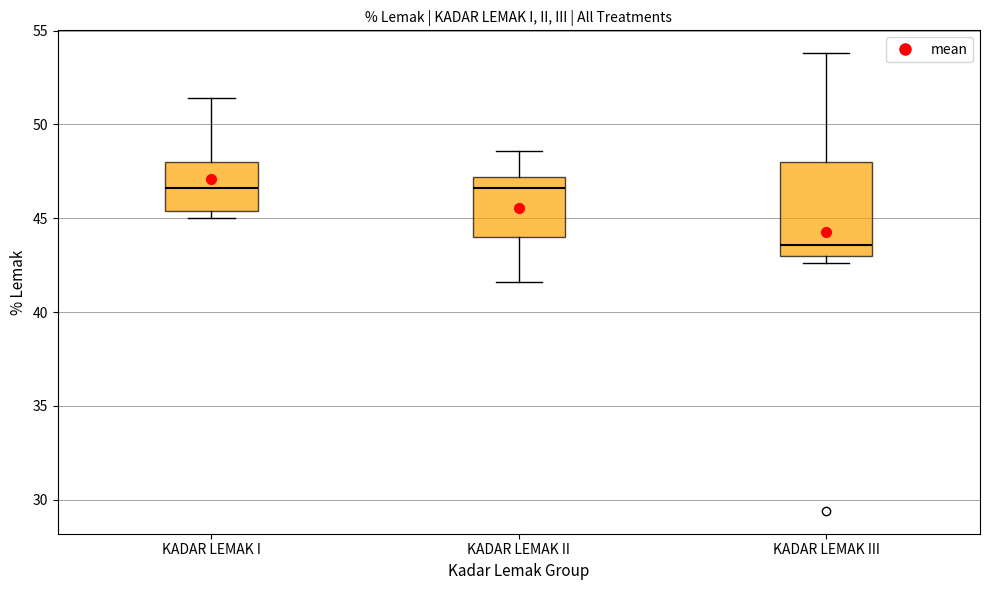

Where is the upper edge of the box for KADAR LEMAK II on the y-axis? The values are not printed on the chart, so give them approximately, as read against the axis.

47.0